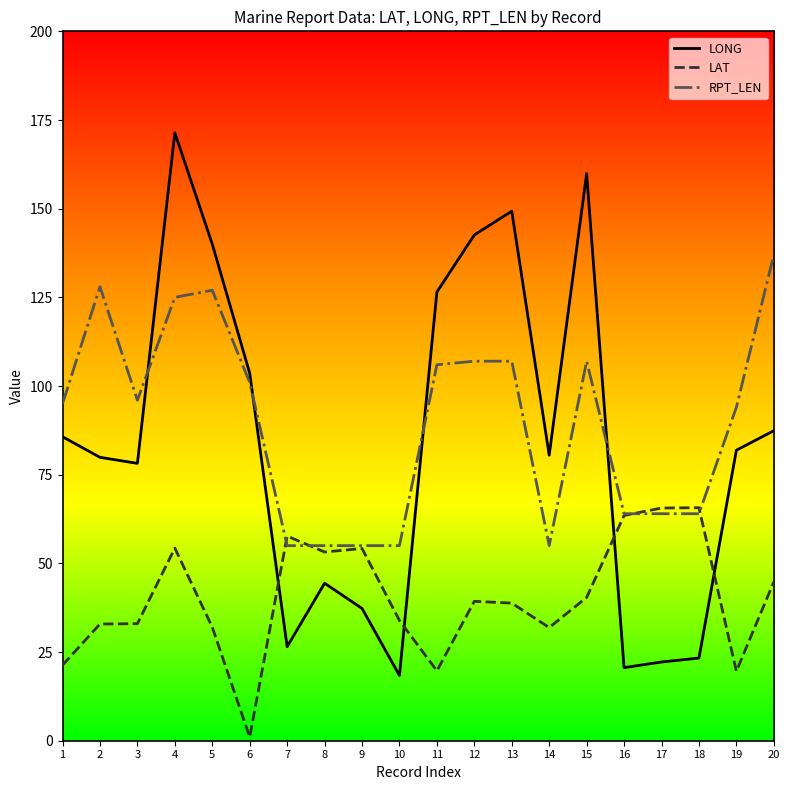

What is the difference between the maximum and minimum values in the LAT series?

64.7